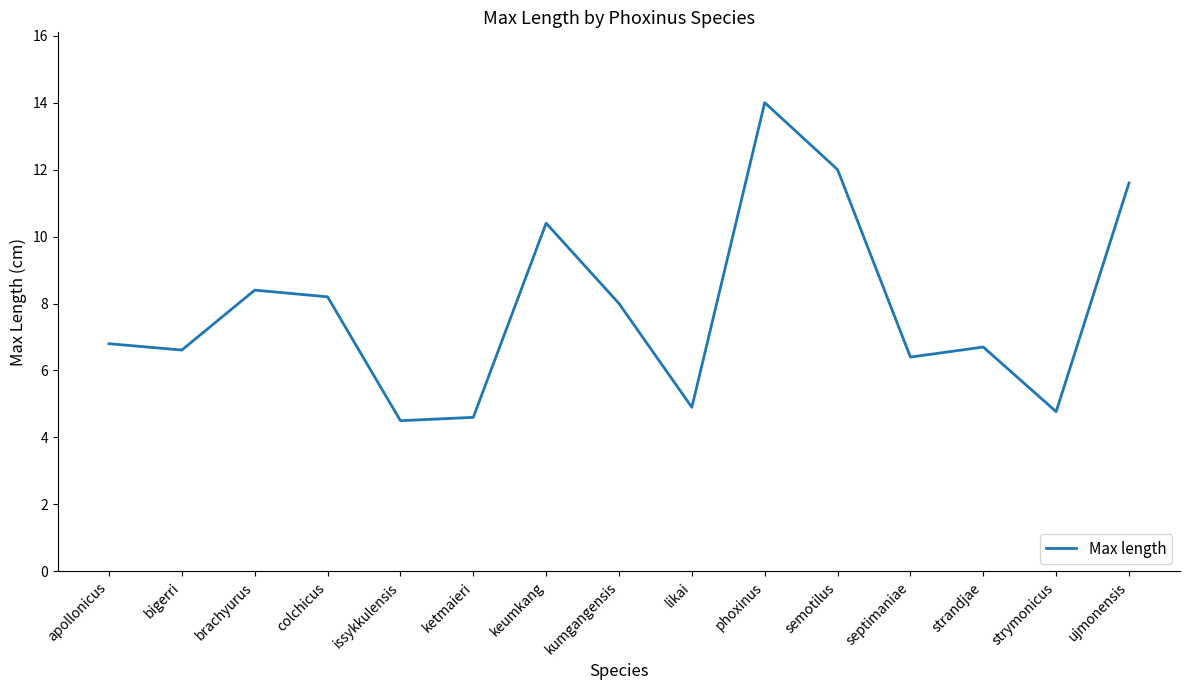

What position from the right is likai?

7